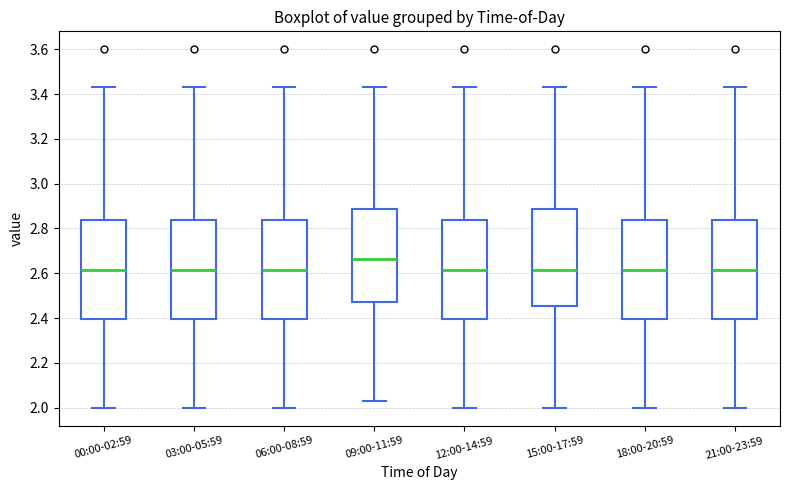

Which box has the highest median line?

09:00-11:59